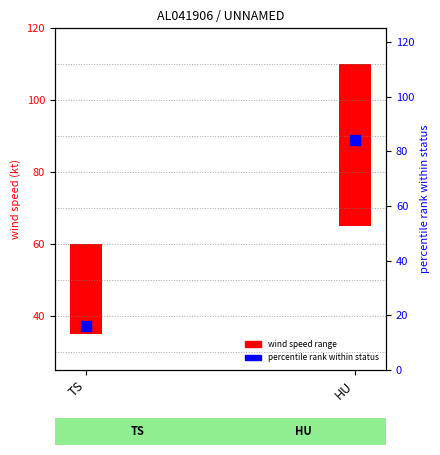

Which has a higher value, TS or HU?

HU